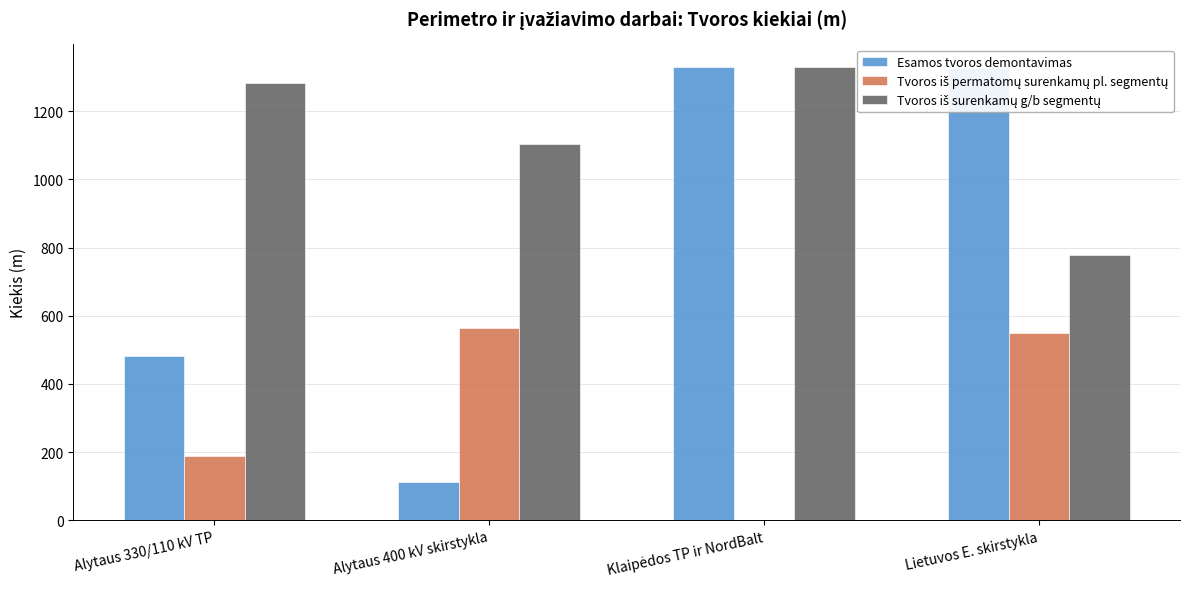

At which label is Esamos tvoros demontavimas closest to 721?

Alytaus 330/110 kV TP